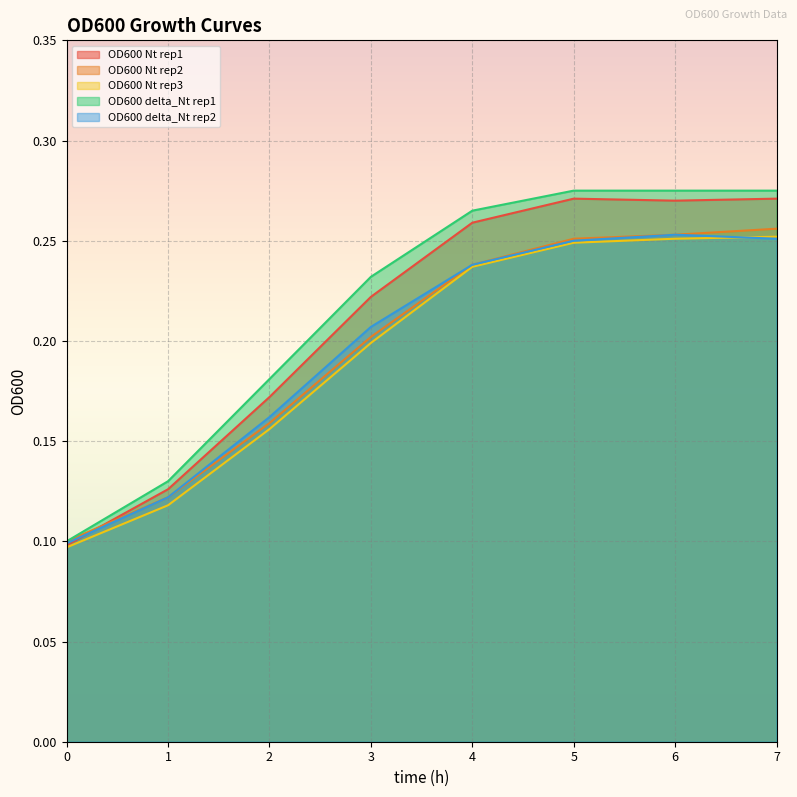

The value of OD600 Nt rep1 at 5 is 0.2. True or false?

False